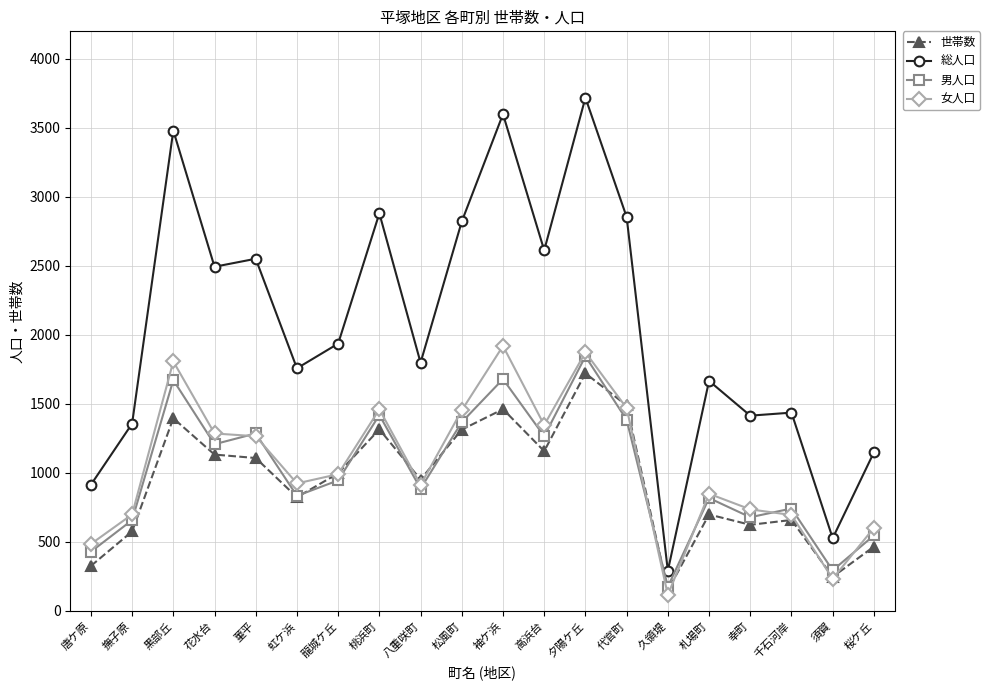

Which category has the lowest value in the 総人口 series?

久領堤